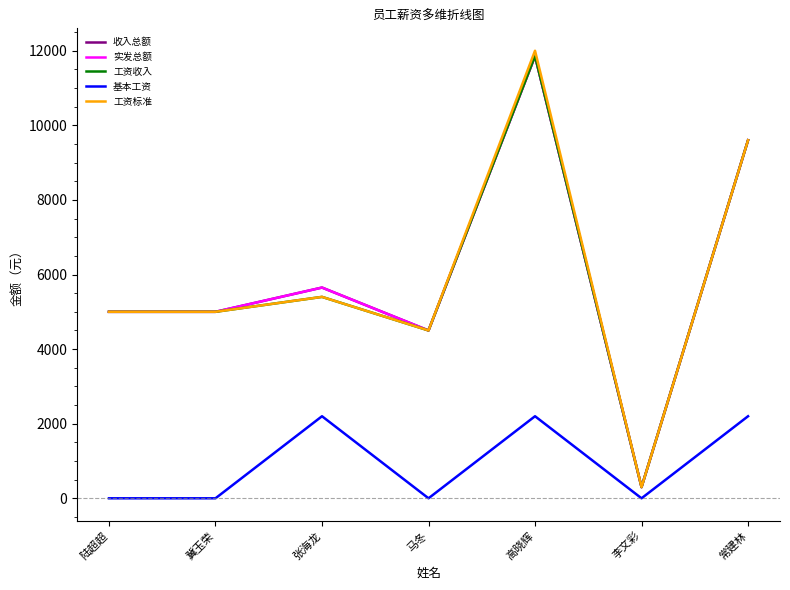

At which label does 收入总额 first exceed 5000?

张海龙